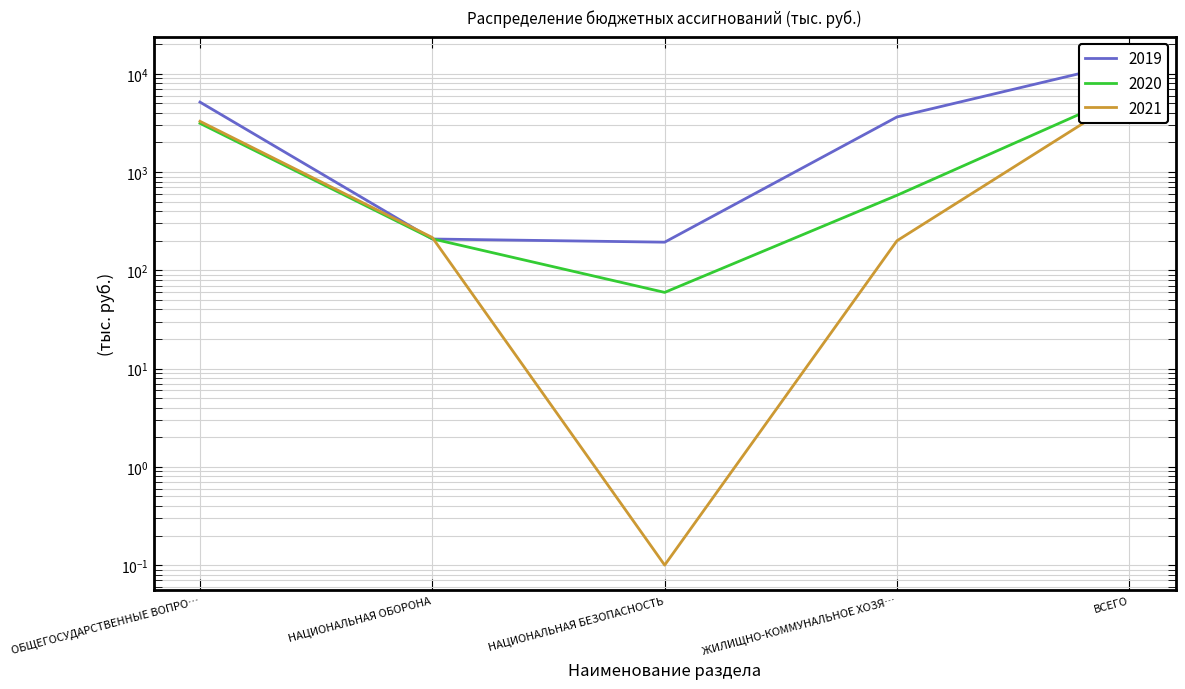

Rank the series by their maximum value, from highest to lowest.

2019, 2020, 2021